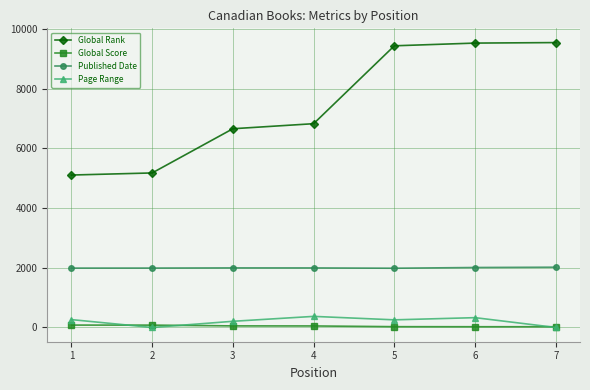

What is the sum of the Page Range values at 6 and 5?

585